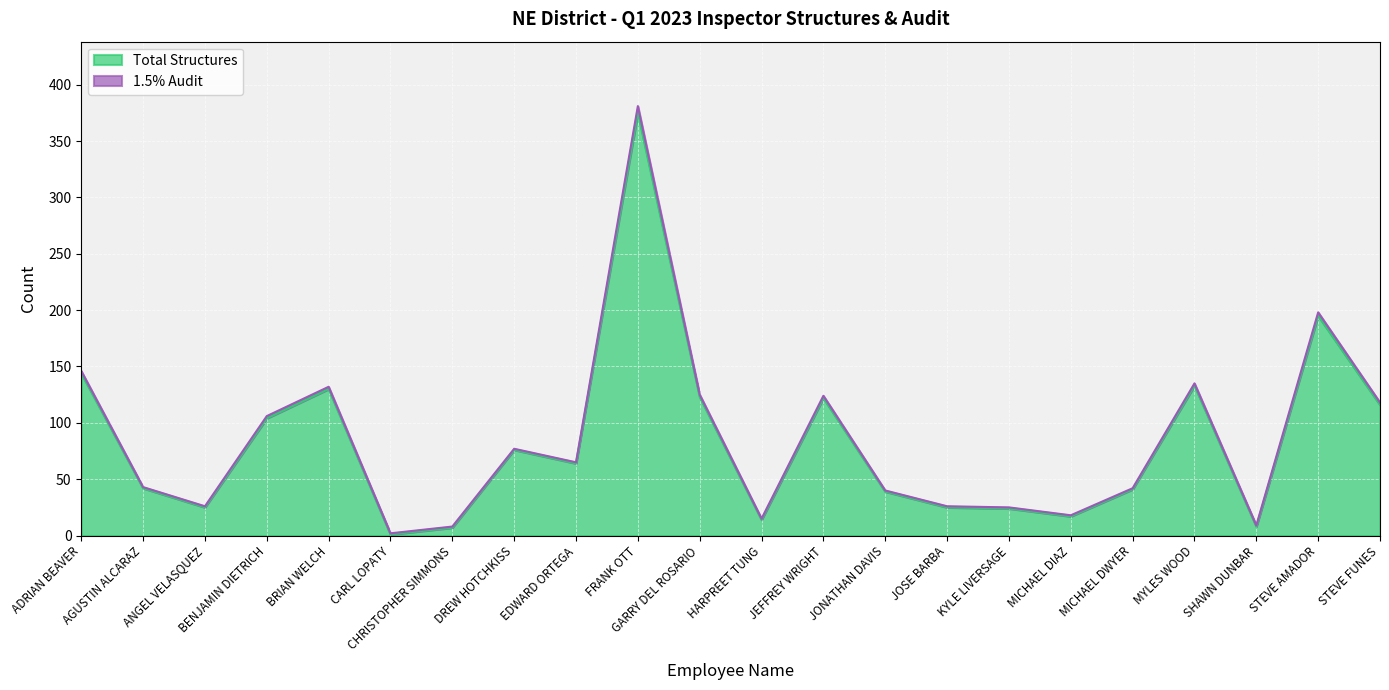

Rank the categories by value from highest to lowest.

FRANK OTT, STEVE AMADOR, ADRIAN BEAVER, MYLES WOOD, BRIAN WELCH, GARRY DEL ROSARIO, JEFFREY WRIGHT, STEVE FUNES, BENJAMIN DIETRICH, DREW HOTCHKISS, EDWARD ORTEGA, AGUSTIN ALCARAZ, MICHAEL DWYER, JONATHAN DAVIS, ANGEL VELASQUEZ, JOSE BARBA, KYLE LIVERSAGE, MICHAEL DIAZ, HARPREET TUNG, SHAWN DUNBAR, CHRISTOPHER SIMMONS, CARL LOPATY